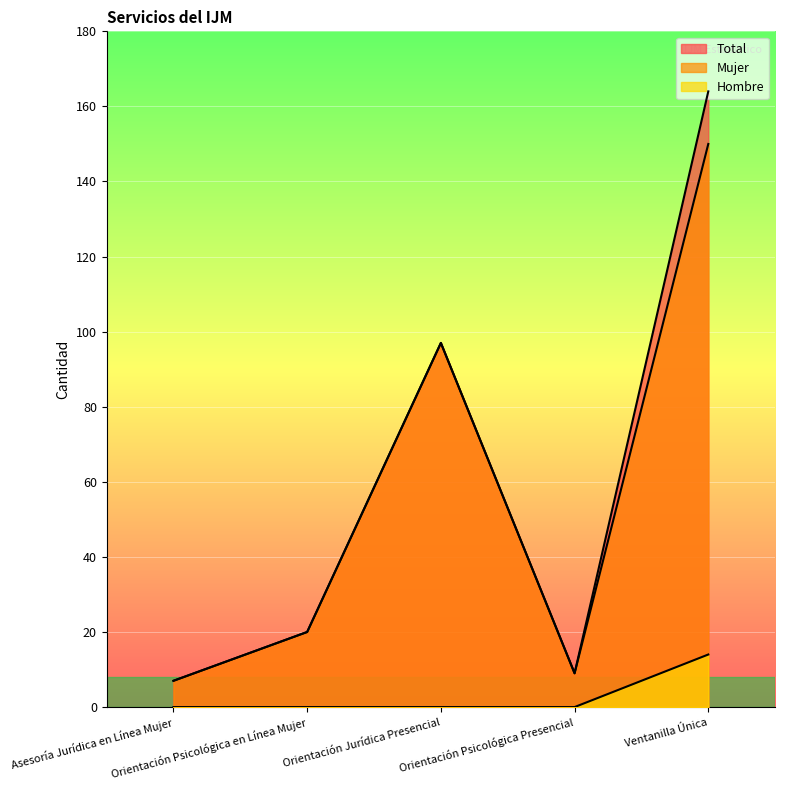

Reading right to left, list all the values displayed in this chart.

Hombre: Ventanilla Única=14	Orientación Psicológica Presencial=0	Orientación Jurídica Presencial=0	Orientación Psicológica en Línea Mujer=0	Asesoría Jurídica en Línea Mujer=0
Mujer: Ventanilla Única=150	Orientación Psicológica Presencial=9	Orientación Jurídica Presencial=97	Orientación Psicológica en Línea Mujer=20	Asesoría Jurídica en Línea Mujer=7
Total: Ventanilla Única=164	Orientación Psicológica Presencial=9	Orientación Jurídica Presencial=97	Orientación Psicológica en Línea Mujer=20	Asesoría Jurídica en Línea Mujer=7